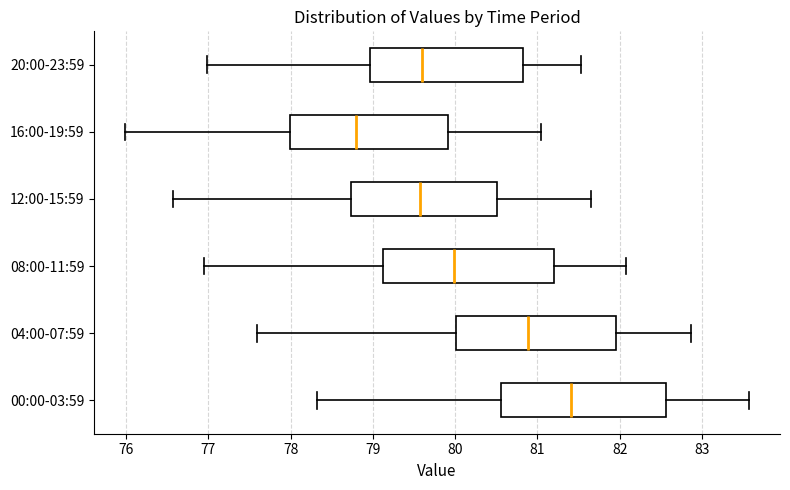

Which box has the furthest to the right median line?

00:00-03:59